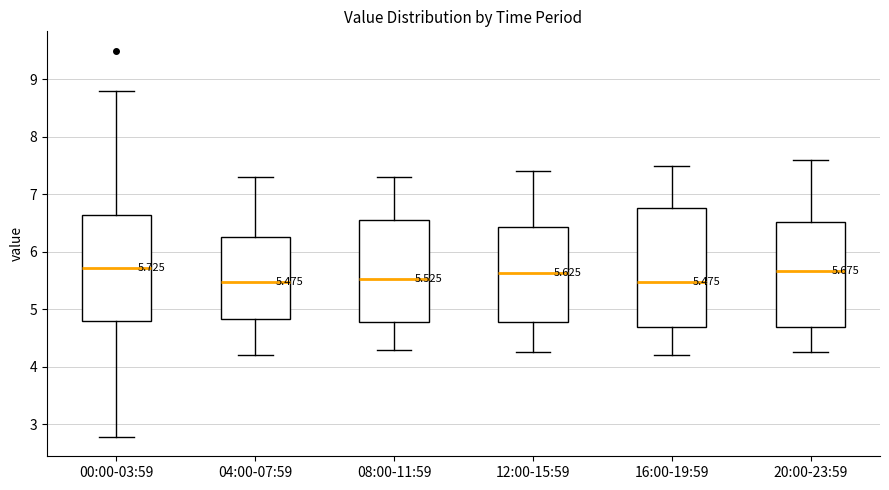

Comparing the boxes themselves (not the whiskers), which one is the tallest?

16:00-19:59